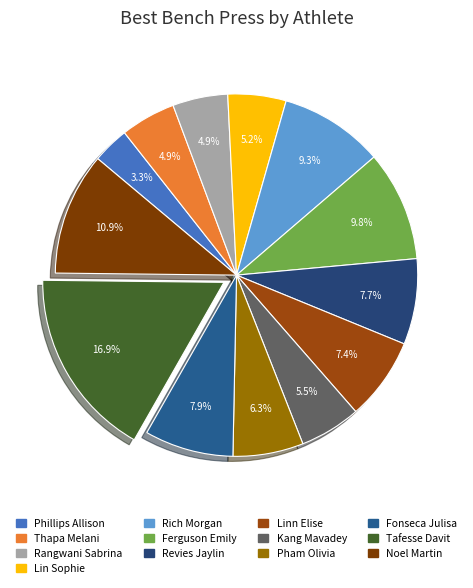

Count the number of slices in the pie.

13